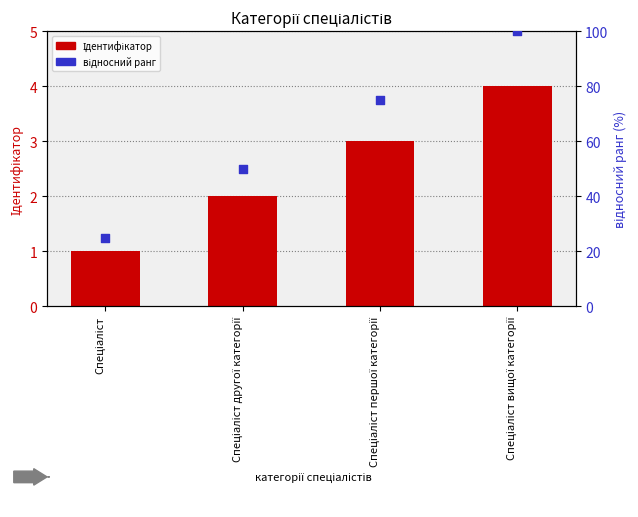

Which series has the widest spread of Y values?

відносний ранг